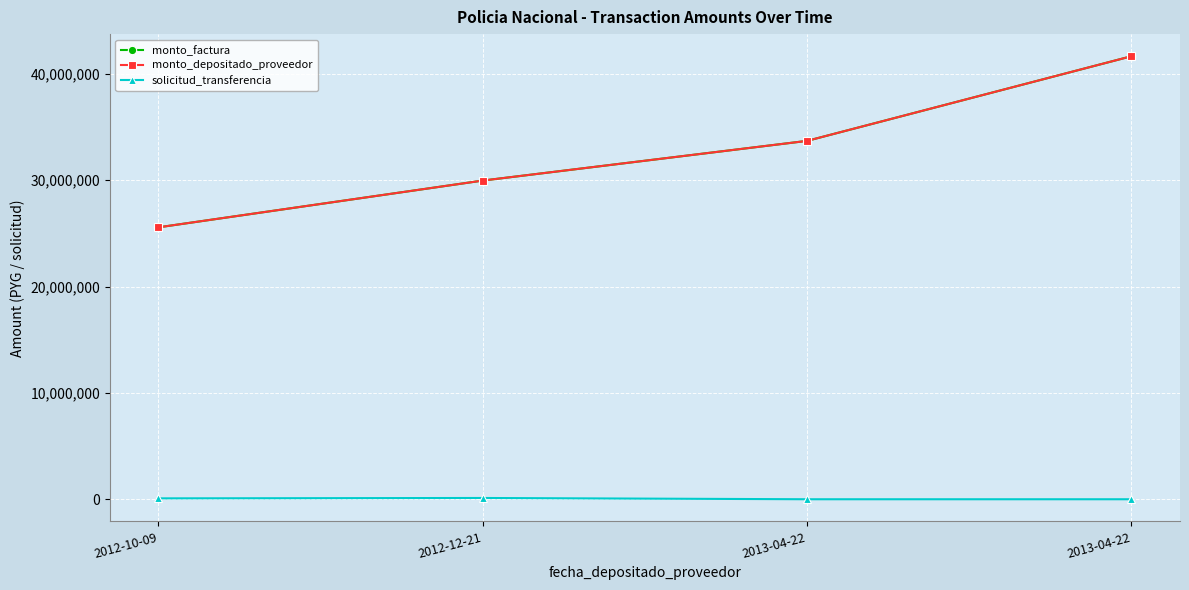

Which category has the lowest value in the monto_depositado_proveedor series?

2012-10-09